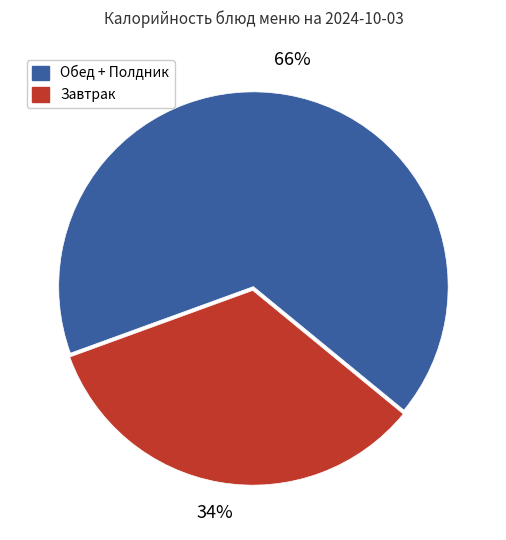

Rank the categories by value from highest to lowest.

Обед + Полдник, Завтрак